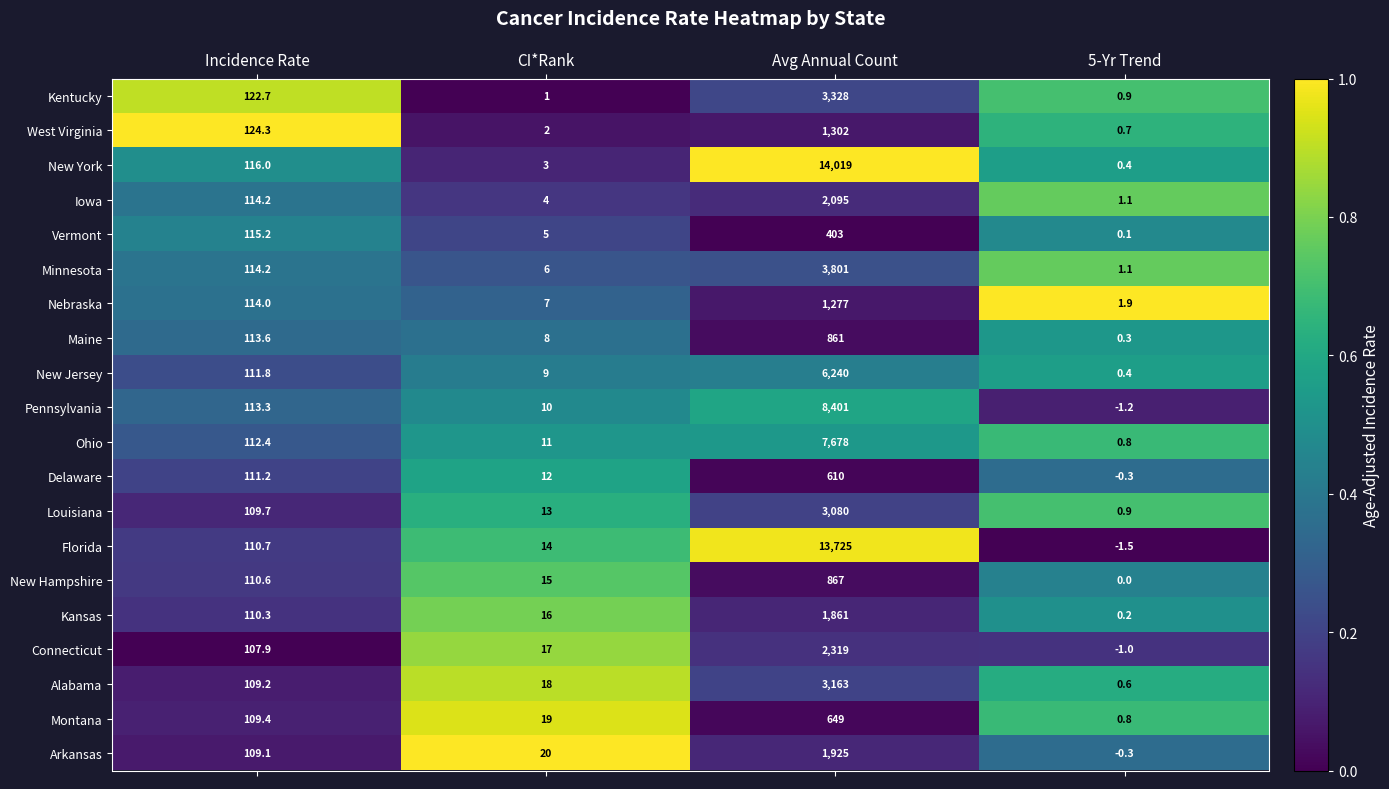

Which category has the lowest value across all series?

5-Yr Trend